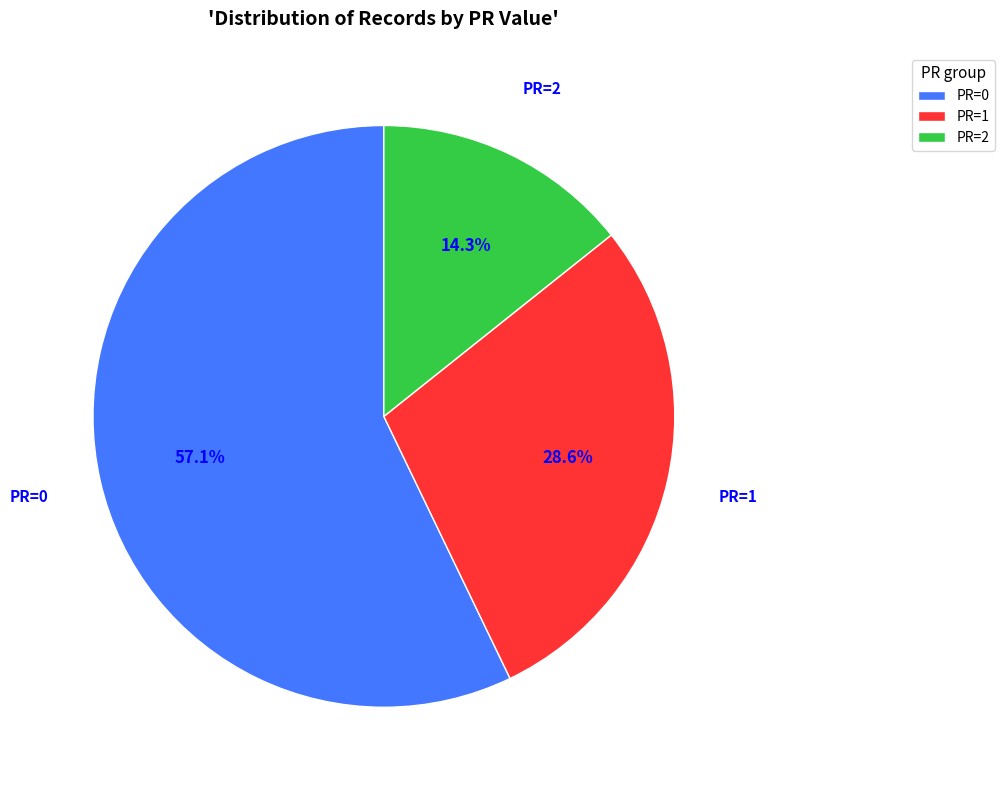

Is there any slice that represents more than half of the pie?

Yes